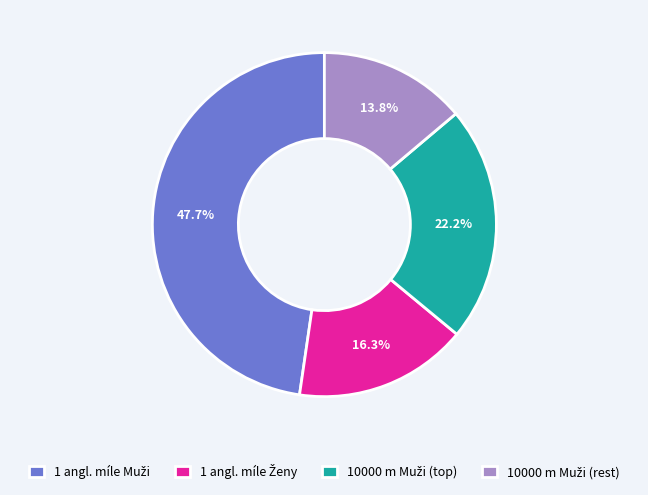

Is there a majority slice in this chart?

No